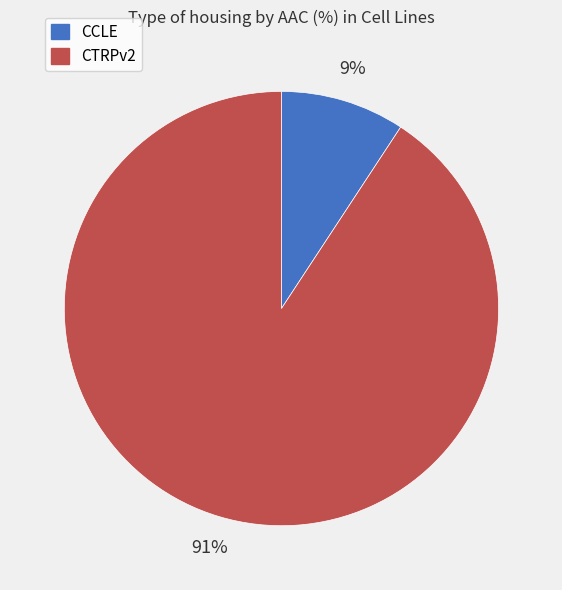

Count the number of slices in the pie.

2